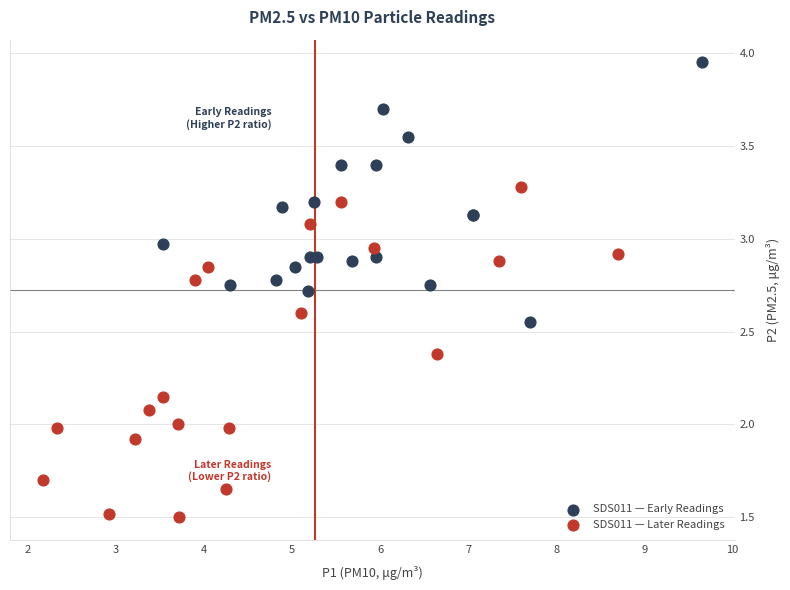

Which series contains the highest Y value?

SDS011 — Early Readings